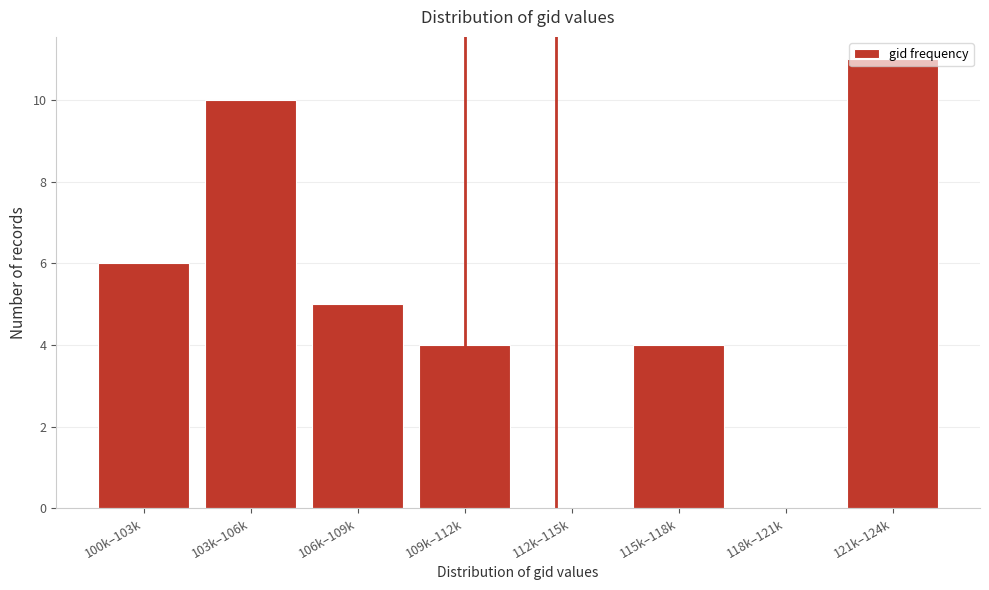

Between 106k–109k and 121k–124k, which is larger?

121k–124k